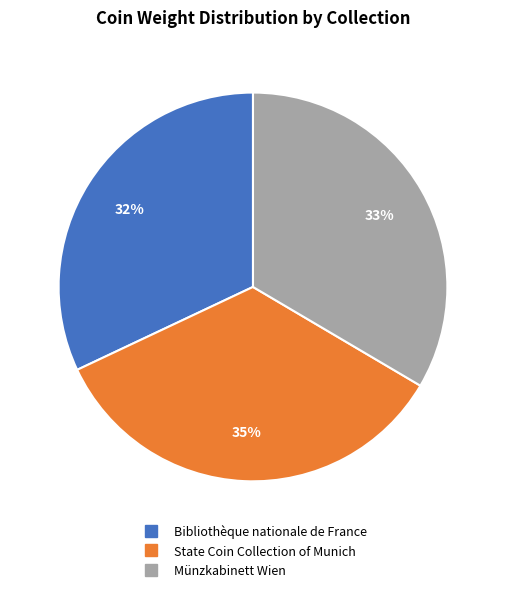

Do Bibliothèque nationale de France and Münzkabinett Wien together represent more than half of the pie?

Yes